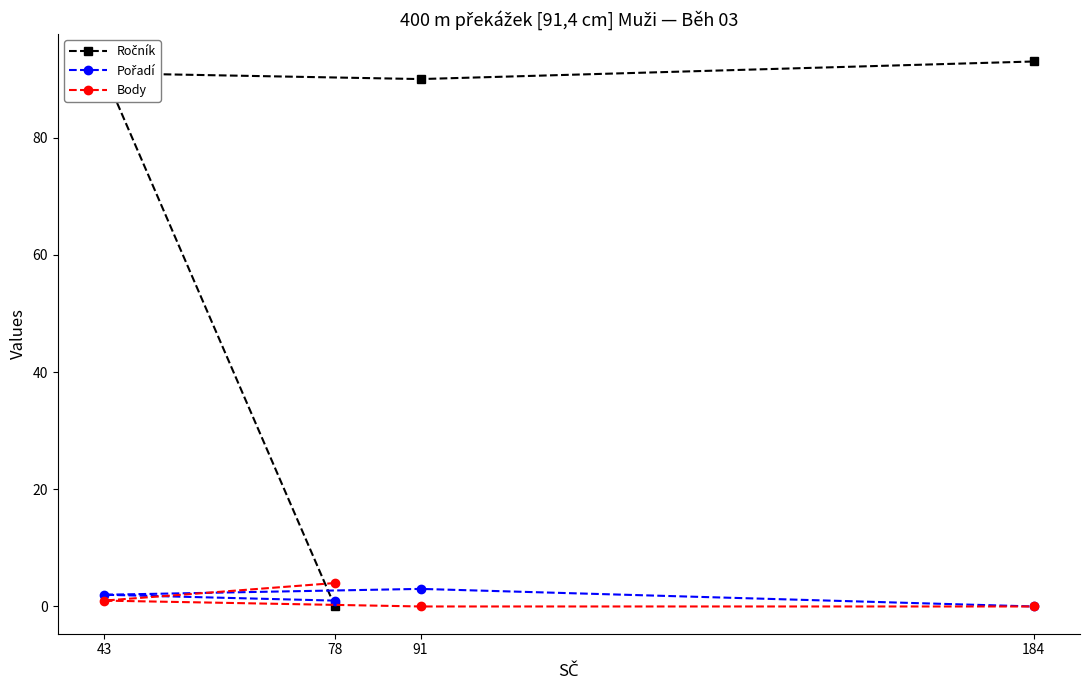

What is the difference between the maximum and minimum values in the Body series?

4